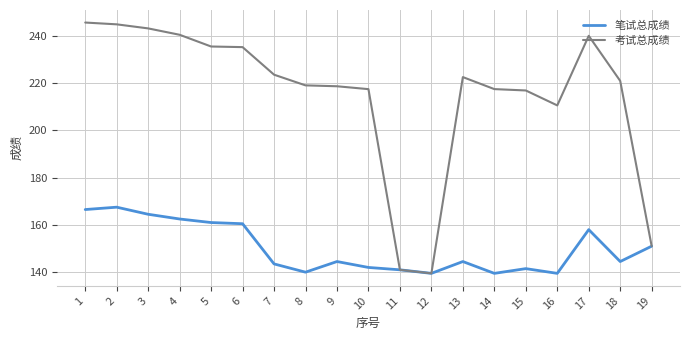

True or false: 笔试总成绩 has a value of 262.4 at 4.

False